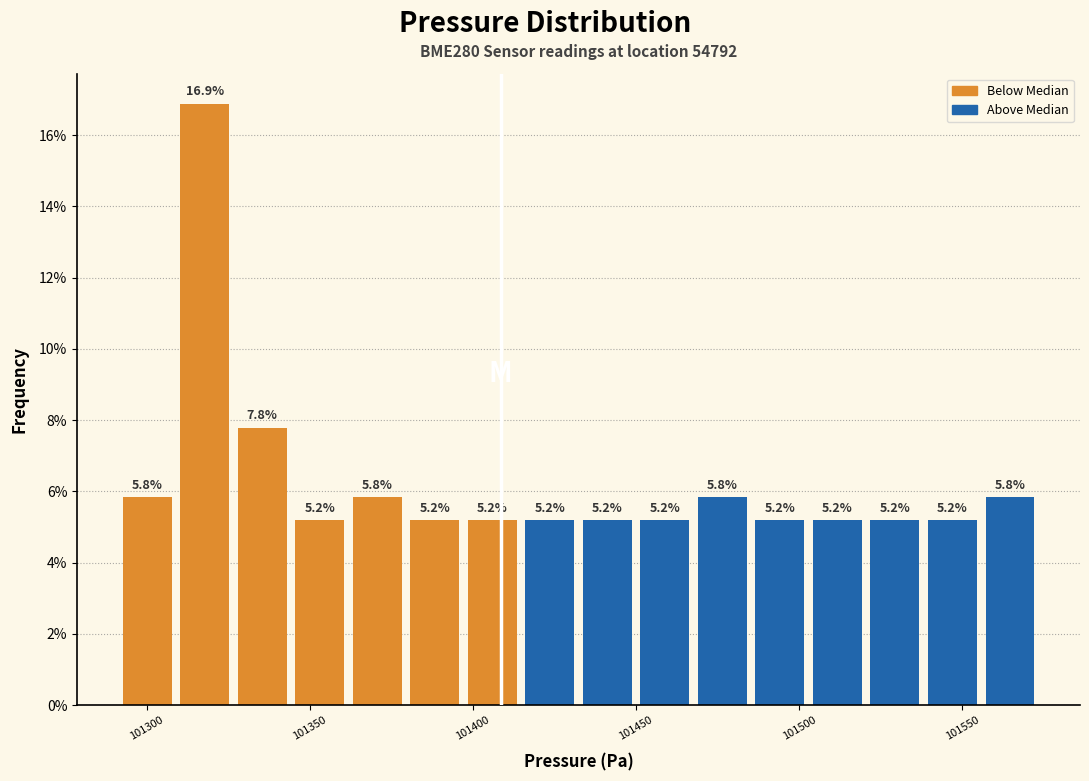

Read against the x-axis, roughly where is the centre of the tallest bar?

101320